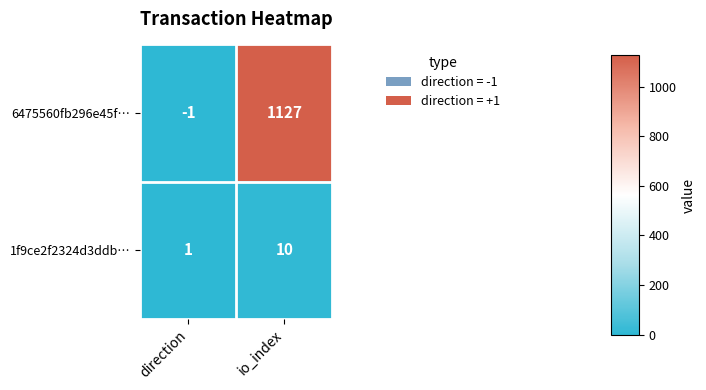

List the series in order of their peak value, highest first.

6475560fb296e45f…, 1f9ce2f2324d3ddb…